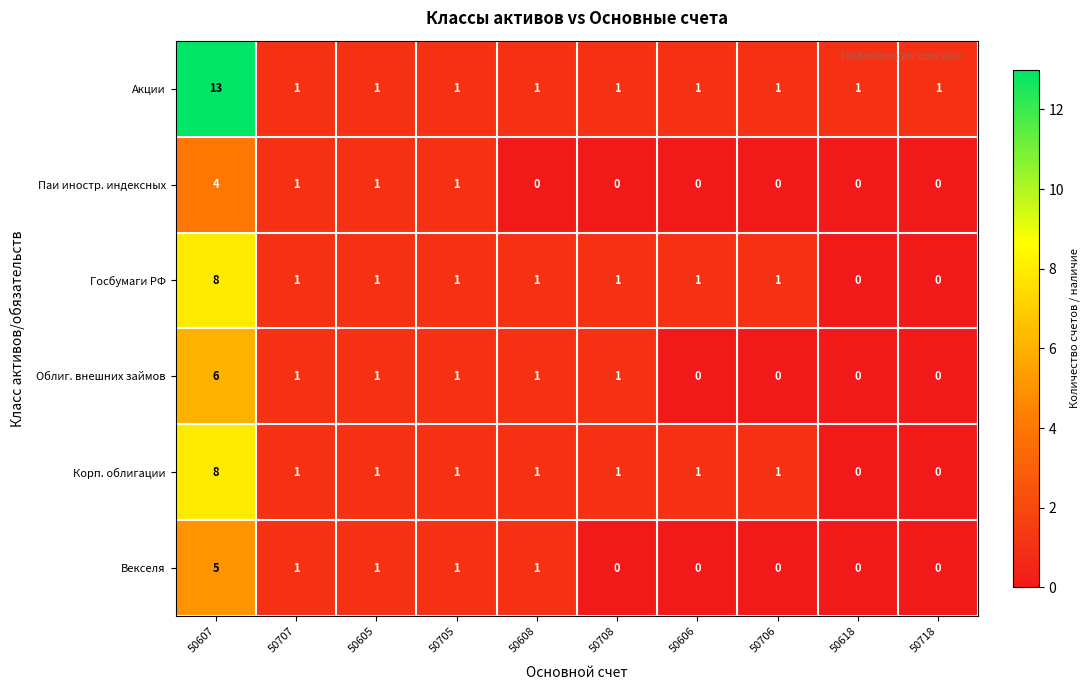

Is it true that Облиг. внешних займов equals 0 at 50718?

True